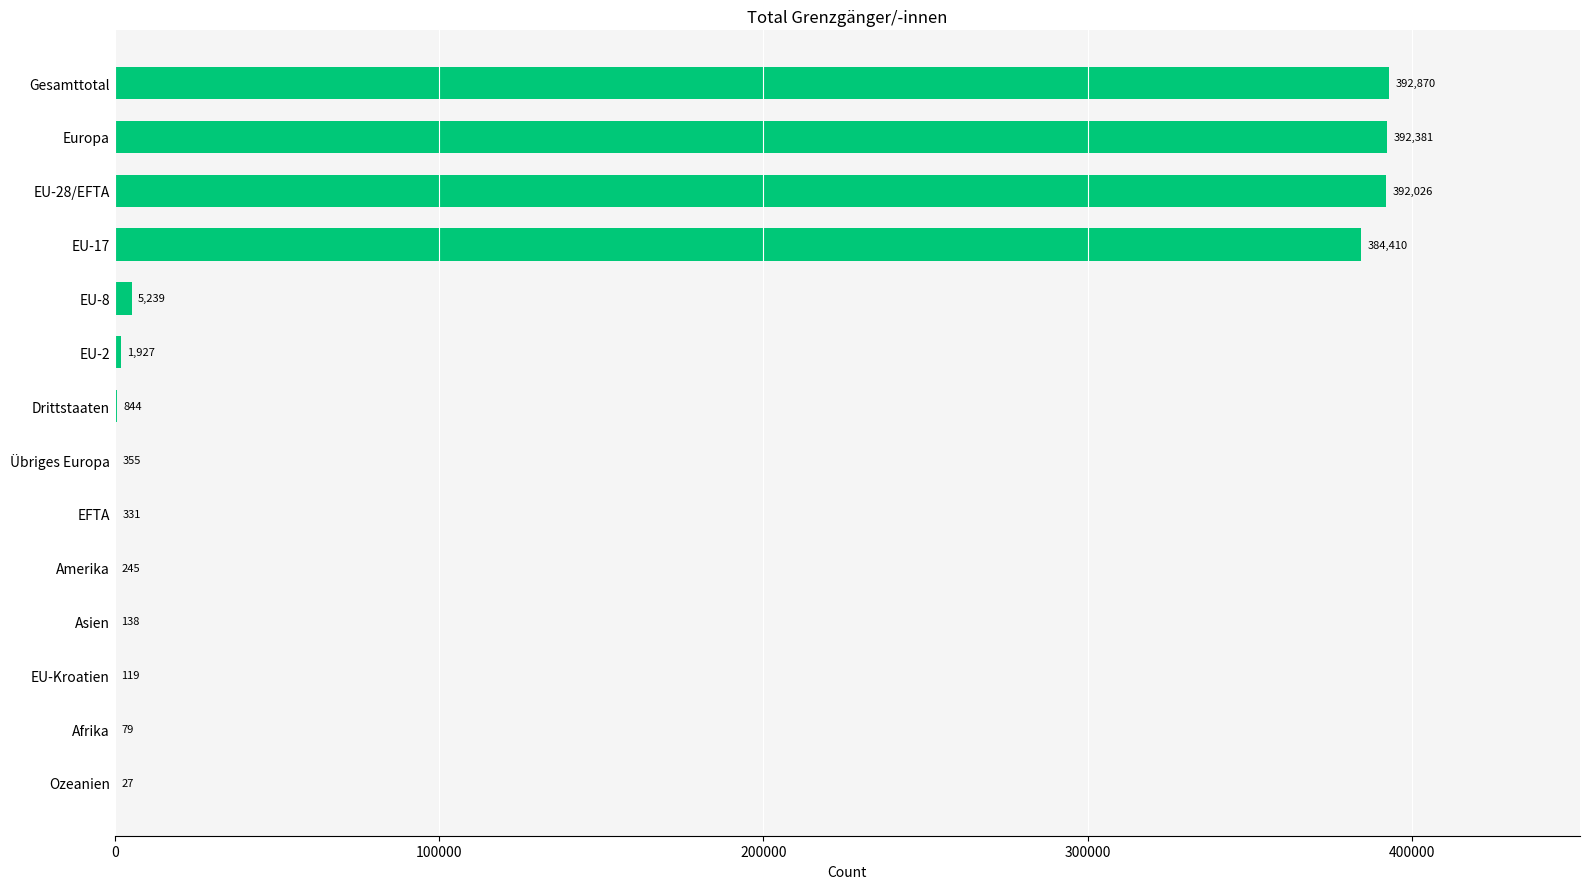

True or false: the data shows 245 at Amerika.

True